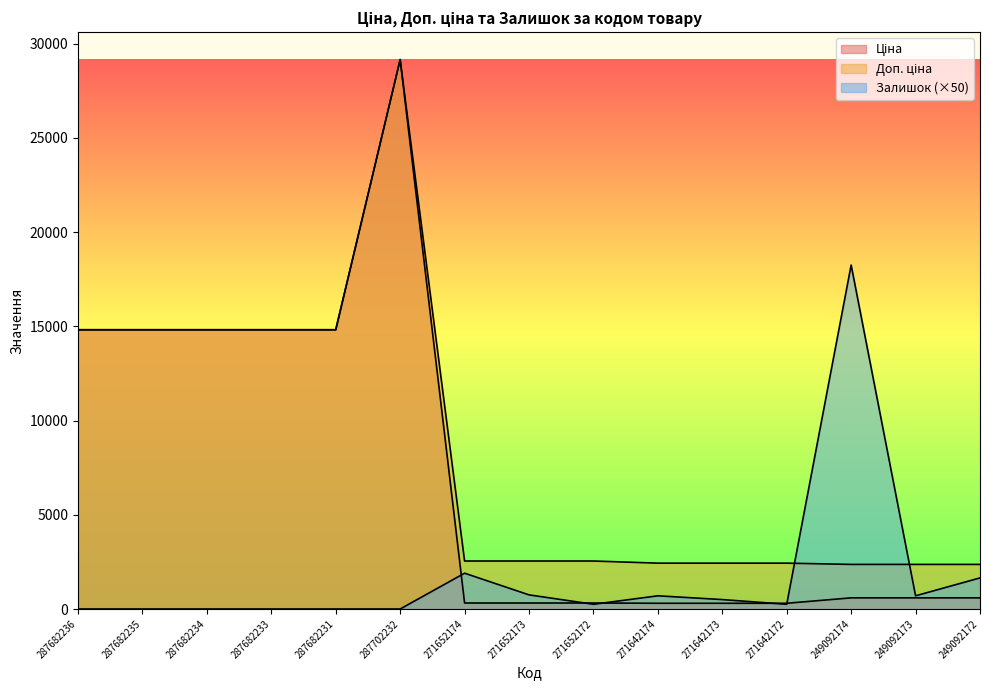

What is the greatest value displayed?

29152.3